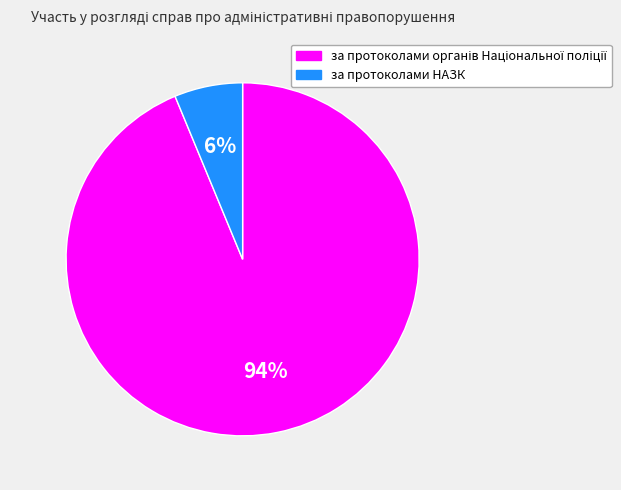

To the nearest percent, what percentage of the pie is за протоколами НАЗК?

6%